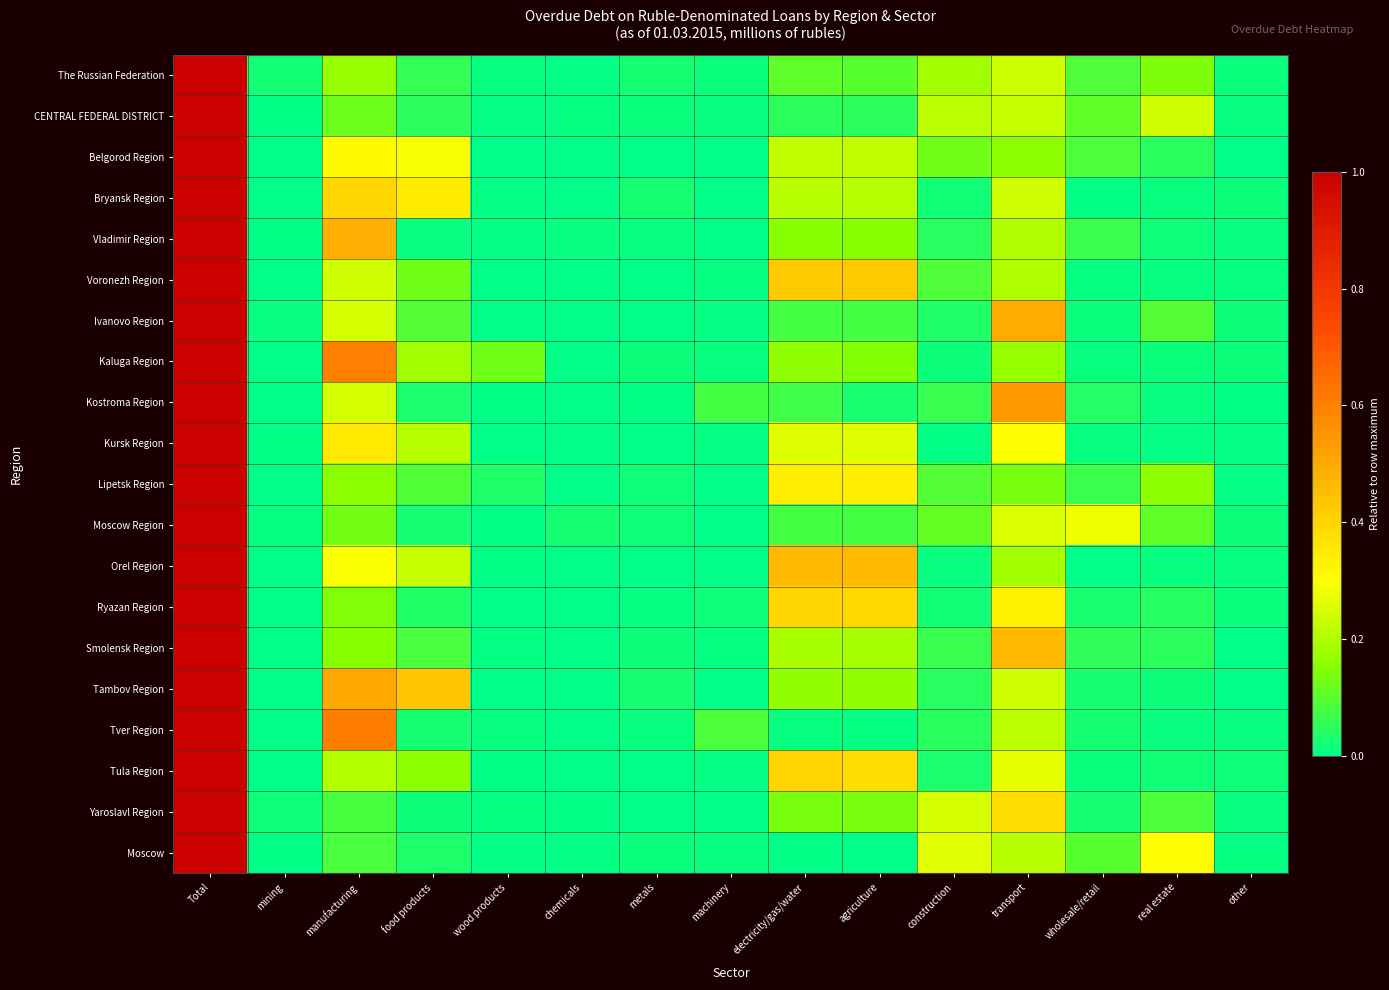

Reading right to left, transcribe all the data shown in this chart.

The Russian Federation: other=0.0	real estate=0.1	wholesale/retail=0.1	transport=0.2	construction=0.2	agriculture=0.1	electricity/gas/water=0.1	machinery=0.0	metals=0.0	chemicals=0.0	wood products=0.0	food products=0.1	manufacturing=0.2	mining=0.0	Total=1.0
CENTRAL FEDERAL DISTRICT: other=0.0	real estate=0.2	wholesale/retail=0.1	transport=0.2	construction=0.2	agriculture=0.0	electricity/gas/water=0.0	machinery=0.0	metals=0.0	chemicals=0.0	wood products=0.0	food products=0.0	manufacturing=0.1	mining=0.0	Total=1.0
Belgorod Region: other=0.0	real estate=0.0	wholesale/retail=0.1	transport=0.2	construction=0.1	agriculture=0.2	electricity/gas/water=0.2	machinery=0.0	metals=0.0	chemicals=0.0	wood products=0.0	food products=0.3	manufacturing=0.3	mining=0.0	Total=1.0
Bryansk Region: other=0.0	real estate=0.0	wholesale/retail=0.0	transport=0.2	construction=0.0	agriculture=0.2	electricity/gas/water=0.2	machinery=0.0	metals=0.0	chemicals=0.0	wood products=0.0	food products=0.3	manufacturing=0.4	mining=0.0	Total=1.0
Vladimir Region: other=0.0	real estate=0.0	wholesale/retail=0.1	transport=0.2	construction=0.0	agriculture=0.1	electricity/gas/water=0.1	machinery=0.0	metals=0.0	chemicals=0.0	wood products=0.0	food products=0.0	manufacturing=0.5	mining=0.0	Total=1.0
Voronezh Region: other=0.0	real estate=0.0	wholesale/retail=0.0	transport=0.2	construction=0.1	agriculture=0.4	electricity/gas/water=0.4	machinery=0.0	metals=0.0	chemicals=0.0	wood products=0.0	food products=0.1	manufacturing=0.2	mining=0.0	Total=1.0
Ivanovo Region: other=0.0	real estate=0.1	wholesale/retail=0.0	transport=0.5	construction=0.0	agriculture=0.1	electricity/gas/water=0.1	machinery=0.0	metals=0.0	chemicals=0.0	wood products=0.0	food products=0.1	manufacturing=0.2	mining=0.0	Total=1.0
Kaluga Region: other=0.0	real estate=0.0	wholesale/retail=0.0	transport=0.2	construction=0.0	agriculture=0.1	electricity/gas/water=0.2	machinery=0.0	metals=0.0	chemicals=0.0	wood products=0.1	food products=0.2	manufacturing=0.6	mining=0.0	Total=1.0
Kostroma Region: other=0.0	real estate=0.0	wholesale/retail=0.0	transport=0.5	construction=0.1	agriculture=0.0	electricity/gas/water=0.1	machinery=0.1	metals=0.0	chemicals=0.0	wood products=0.0	food products=0.0	manufacturing=0.2	mining=0.0	Total=1.0
Kursk Region: other=0.0	real estate=0.0	wholesale/retail=0.0	transport=0.3	construction=0.0	agriculture=0.3	electricity/gas/water=0.3	machinery=0.0	metals=0.0	chemicals=0.0	wood products=0.0	food products=0.2	manufacturing=0.3	mining=0.0	Total=1.0
Lipetsk Region: other=0.0	real estate=0.2	wholesale/retail=0.1	transport=0.1	construction=0.1	agriculture=0.3	electricity/gas/water=0.3	machinery=0.0	metals=0.0	chemicals=0.0	wood products=0.0	food products=0.1	manufacturing=0.2	mining=0.0	Total=1.0
Moscow Region: other=0.0	real estate=0.1	wholesale/retail=0.3	transport=0.3	construction=0.1	agriculture=0.1	electricity/gas/water=0.1	machinery=0.0	metals=0.0	chemicals=0.0	wood products=0.0	food products=0.0	manufacturing=0.1	mining=0.0	Total=1.0
Orel Region: other=0.0	real estate=0.0	wholesale/retail=0.0	transport=0.2	construction=0.0	agriculture=0.5	electricity/gas/water=0.5	machinery=0.0	metals=0.0	chemicals=0.0	wood products=0.0	food products=0.2	manufacturing=0.3	mining=0.0	Total=1.0
Ryazan Region: other=0.0	real estate=0.0	wholesale/retail=0.0	transport=0.3	construction=0.0	agriculture=0.4	electricity/gas/water=0.4	machinery=0.0	metals=0.0	chemicals=0.0	wood products=0.0	food products=0.0	manufacturing=0.1	mining=0.0	Total=1.0
Smolensk Region: other=0.0	real estate=0.0	wholesale/retail=0.1	transport=0.5	construction=0.1	agriculture=0.2	electricity/gas/water=0.2	machinery=0.0	metals=0.0	chemicals=0.0	wood products=0.0	food products=0.1	manufacturing=0.1	mining=0.0	Total=1.0
Tambov Region: other=0.0	real estate=0.0	wholesale/retail=0.0	transport=0.2	construction=0.0	agriculture=0.2	electricity/gas/water=0.2	machinery=0.0	metals=0.0	chemicals=0.0	wood products=0.0	food products=0.4	manufacturing=0.5	mining=0.0	Total=1.0
Tver Region: other=0.0	real estate=0.0	wholesale/retail=0.0	transport=0.2	construction=0.0	agriculture=0.0	electricity/gas/water=0.0	machinery=0.1	metals=0.0	chemicals=0.0	wood products=0.0	food products=0.0	manufacturing=0.6	mining=0.0	Total=1.0
Tula Region: other=0.0	real estate=0.0	wholesale/retail=0.0	transport=0.3	construction=0.0	agriculture=0.4	electricity/gas/water=0.4	machinery=0.0	metals=0.0	chemicals=0.0	wood products=0.0	food products=0.2	manufacturing=0.2	mining=0.0	Total=1.0
Yaroslavl Region: other=0.0	real estate=0.1	wholesale/retail=0.0	transport=0.4	construction=0.2	agriculture=0.1	electricity/gas/water=0.1	machinery=0.0	metals=0.0	chemicals=0.0	wood products=0.0	food products=0.0	manufacturing=0.1	mining=0.0	Total=1.0
Moscow: other=0.0	real estate=0.3	wholesale/retail=0.1	transport=0.2	construction=0.3	agriculture=0.0	electricity/gas/water=0.0	machinery=0.0	metals=0.0	chemicals=0.0	wood products=0.0	food products=0.0	manufacturing=0.1	mining=0.0	Total=1.0